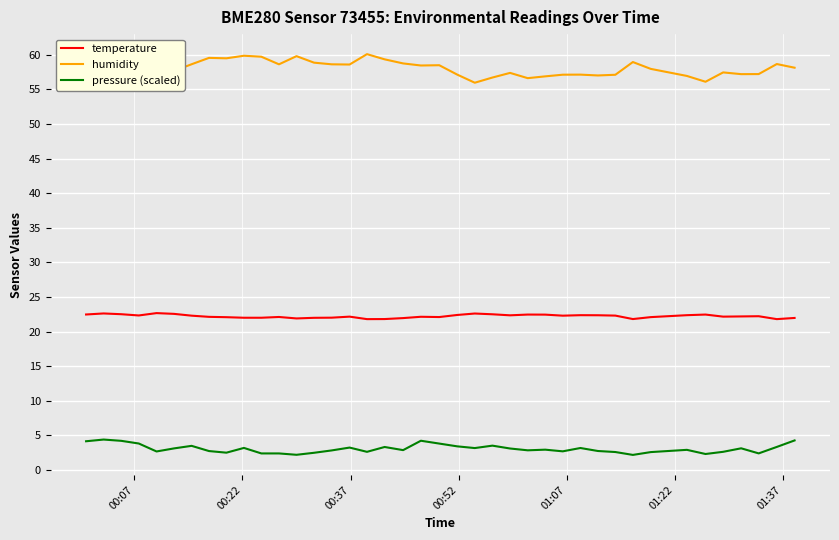

What is the difference between the maximum and minimum values in the pressure (scaled) series?

2.2